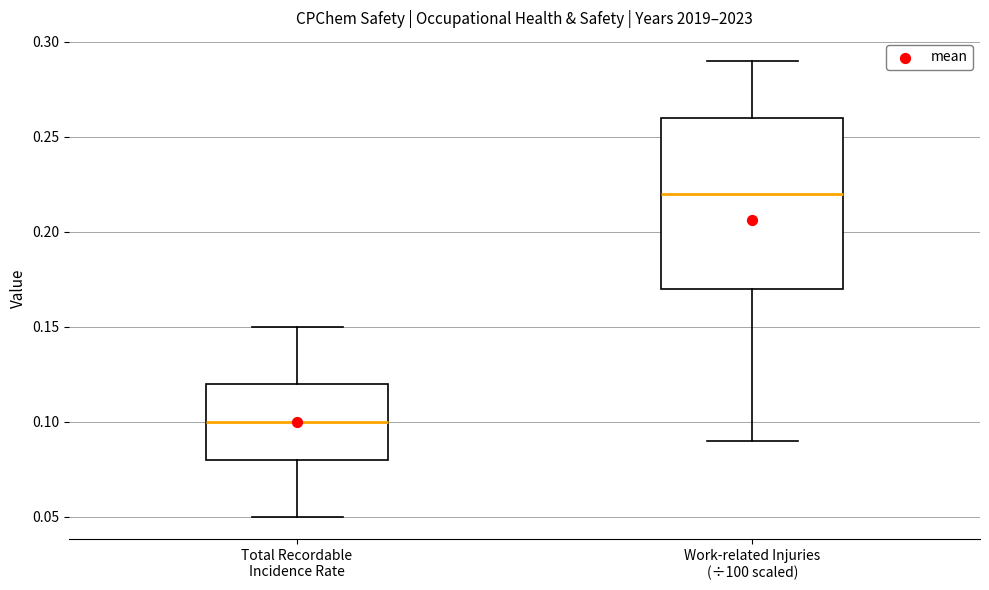

Reading left to right, read every box against the y-axis: the position of its median line, the range the box covers, and the ends of its whiskers. The values are not printed on the chart, so give them approximately, as read against the axis.

Total Recordable Incidence Rate: median 0.10, box 0.08 to 0.12, whiskers 0.05 to 0.15
Work-related Injuries (÷100 scaled): median 0.22, box 0.17 to 0.26, whiskers 0.09 to 0.29